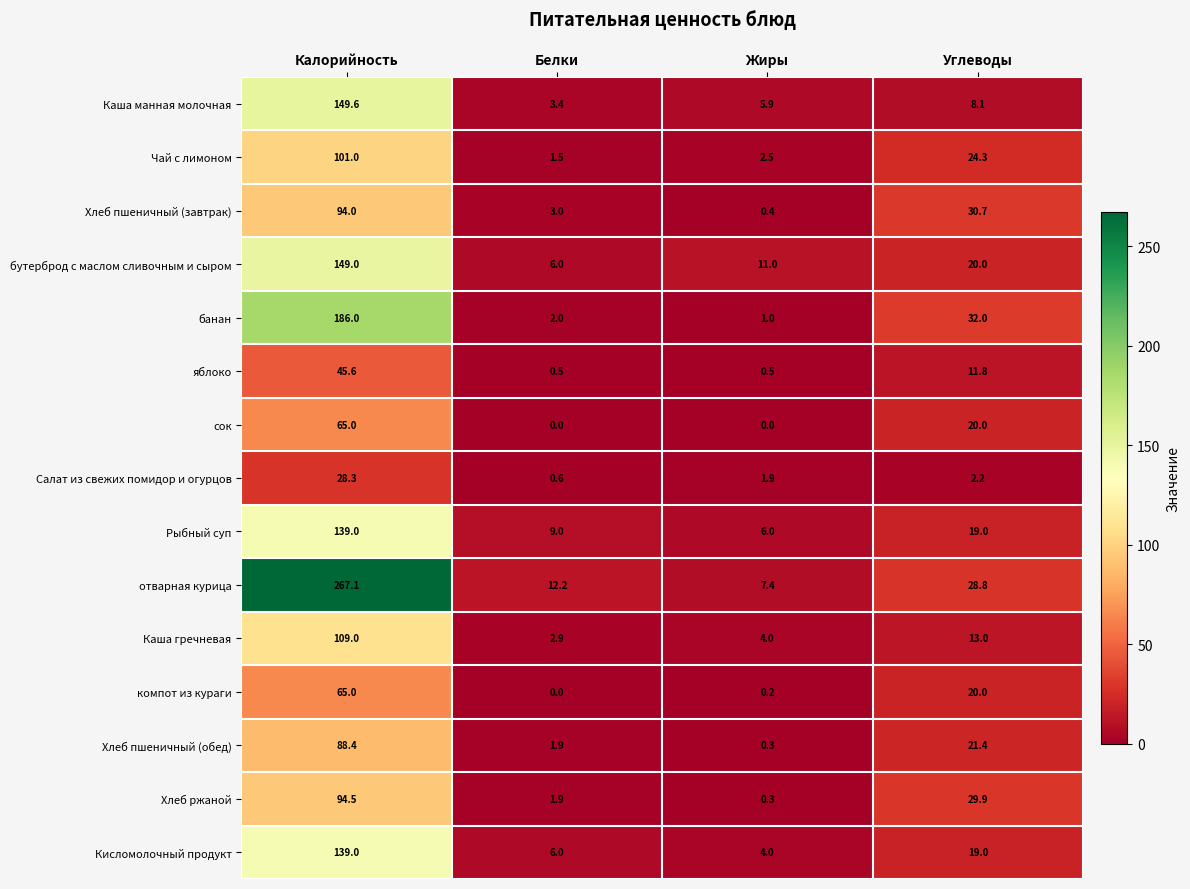

What is the total value across all series at Жиры?

45.4